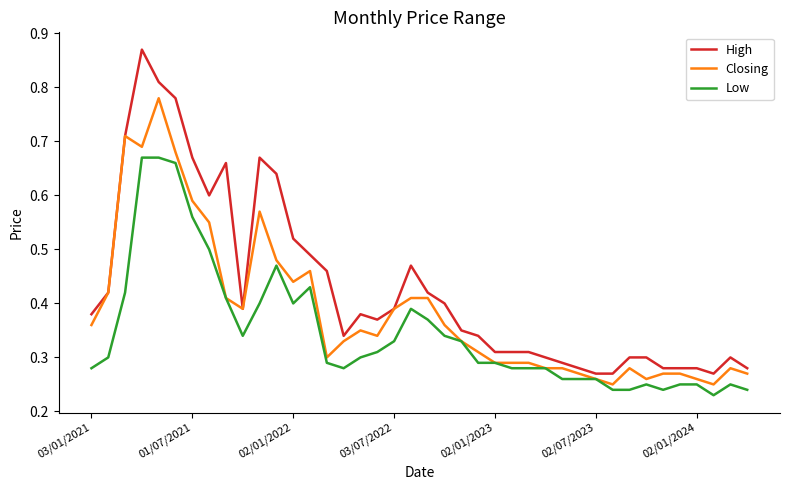

Rank the series by their average value, from lowest to highest.

Low, Closing, High